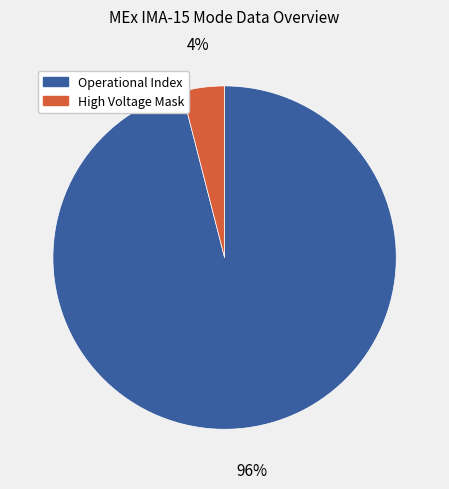

To the nearest percent, what is the difference between the largest and smallest slice percentages?

92%